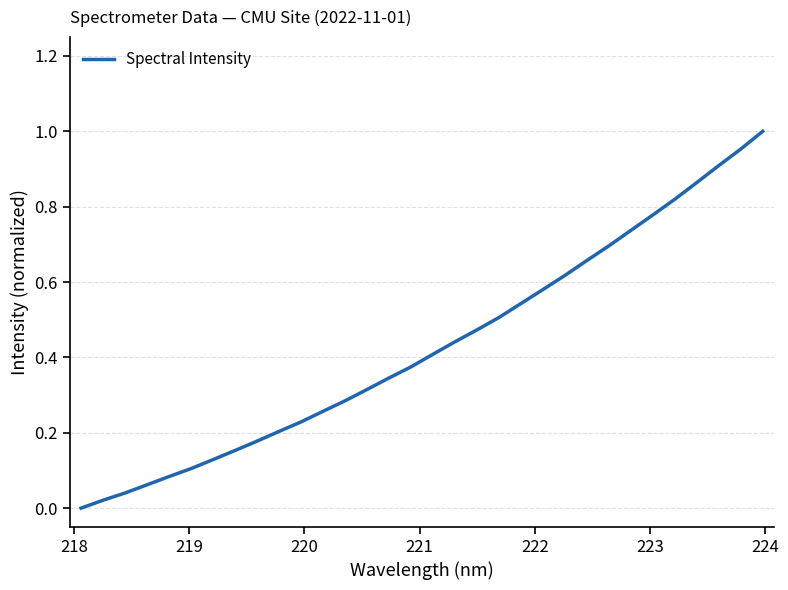

Does the chart have visible grid lines?

Yes